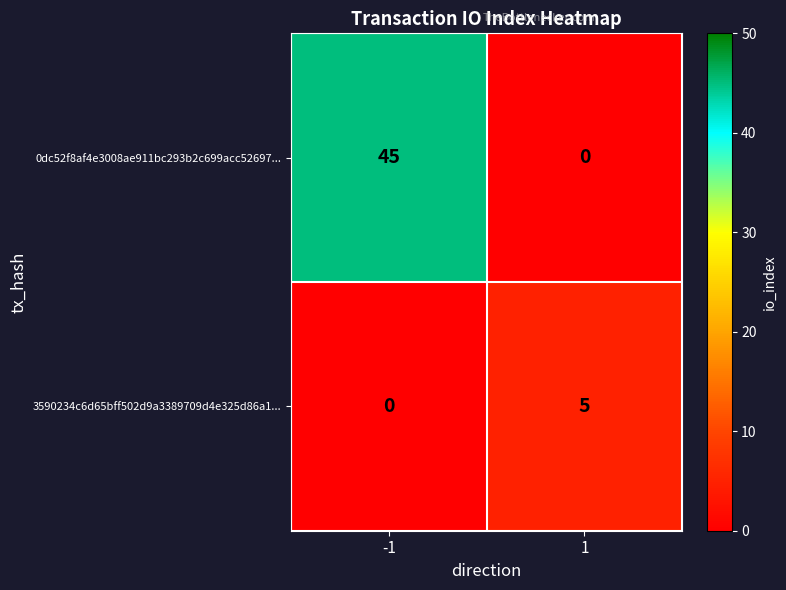

Which series has the widest spread of values?

0dc52f8af4e3008ae911bc293b2c699acc52697...